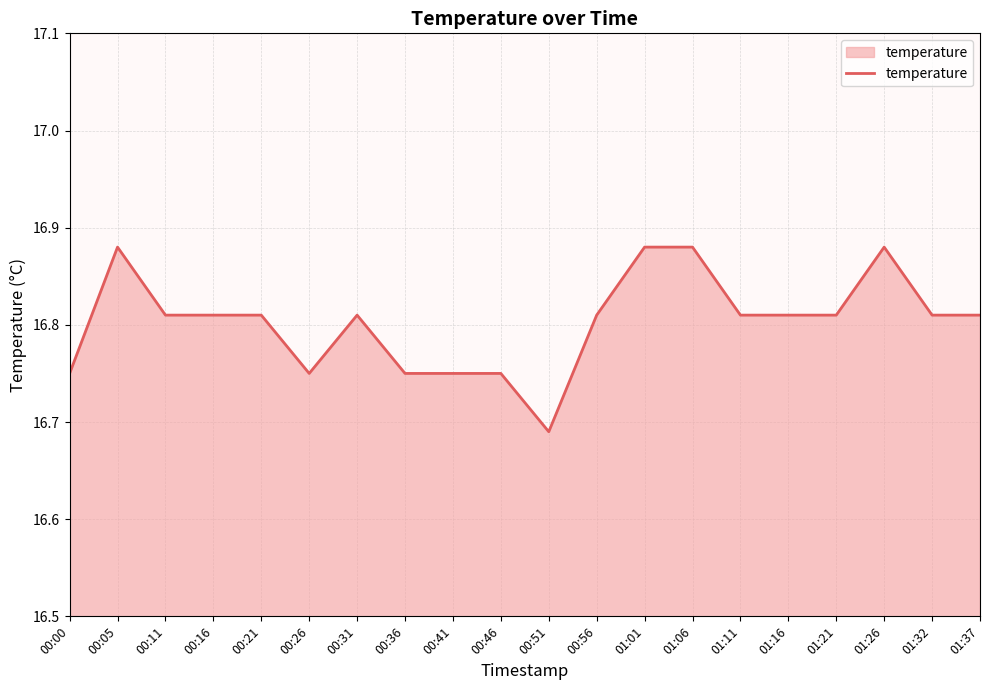

At which label is the value closest to 16?

00:51